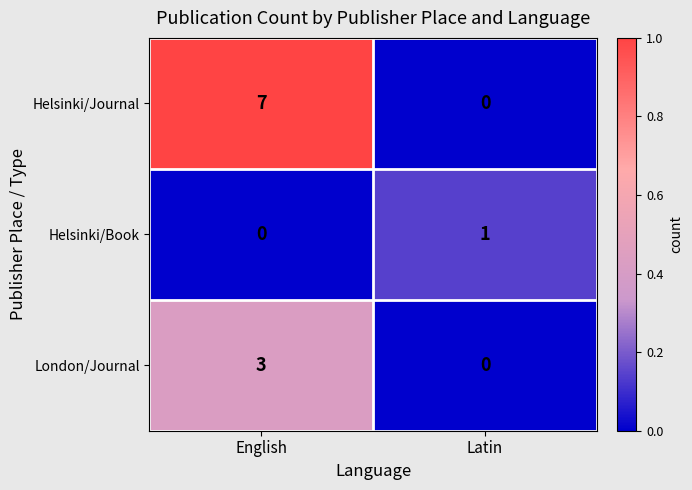

List the series in order of their overall mean, lowest first.

Helsinki/Book, London/Journal, Helsinki/Journal